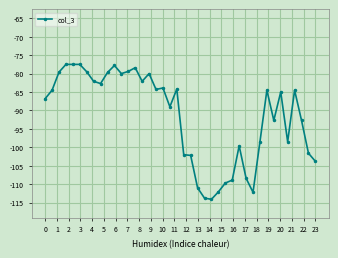

What is the value of the 31st point from the left?

-112.2